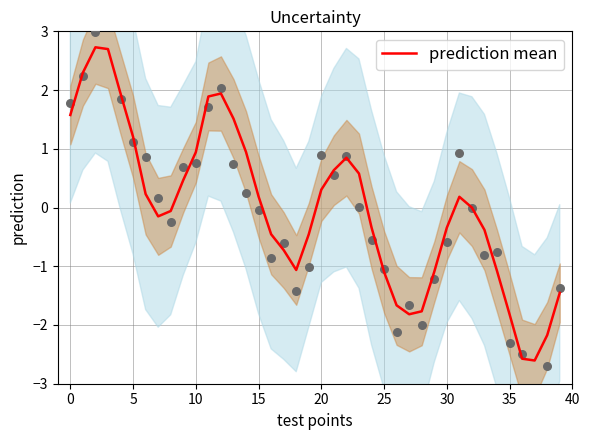

Which series has the widest spread of Y values?

observations